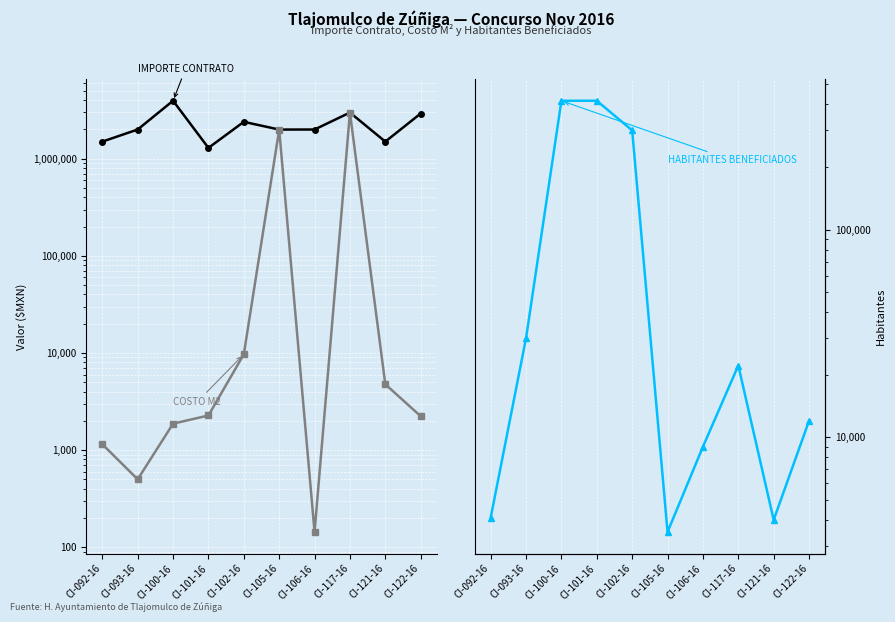

In IMPORTE CONTRATO, how many points are higher than both neighbors (excluding endpoints)?

3